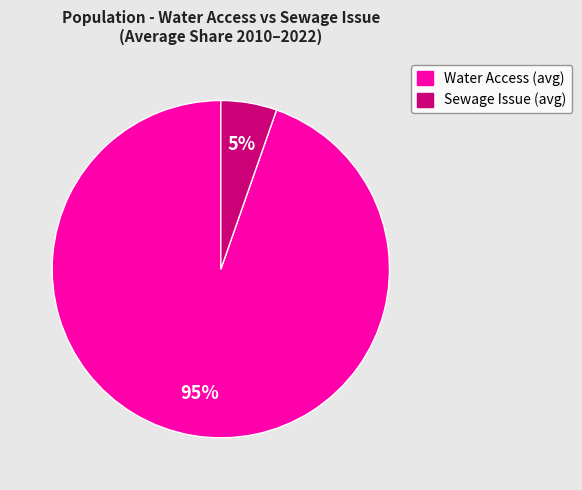

The Water Access (avg) slice represents 99% of the pie. True or false?

False